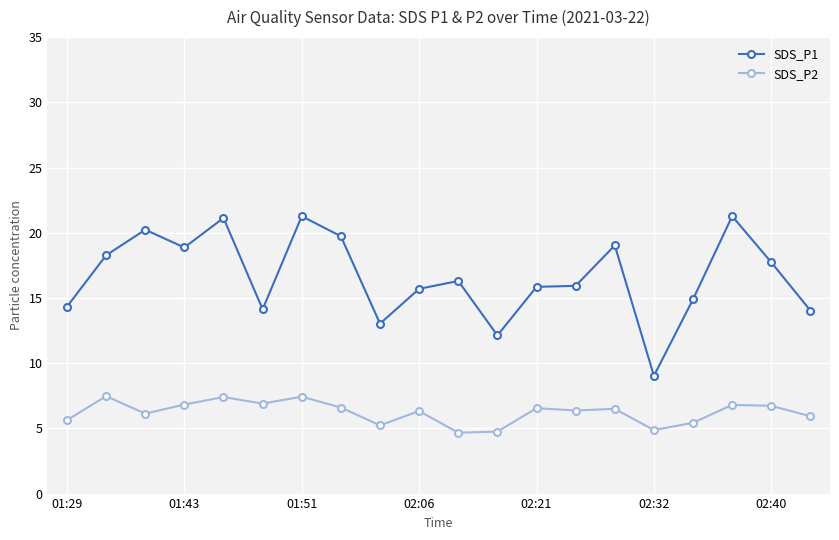

Which series has the widest spread of values?

SDS_P1